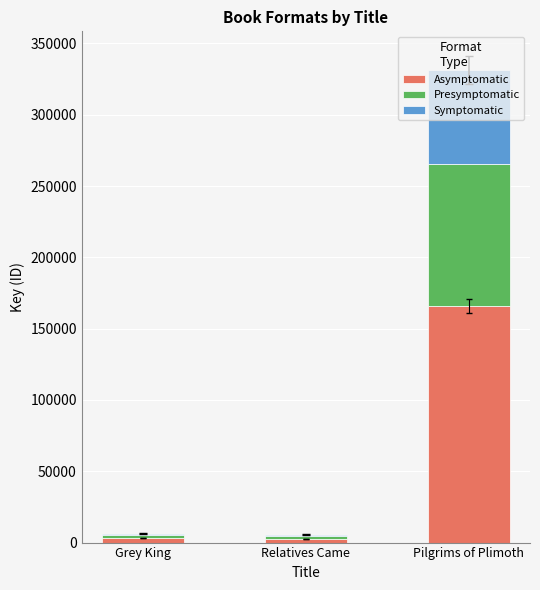

Which category has the highest value in the Asymptomatic series?

Pilgrims of Plimoth